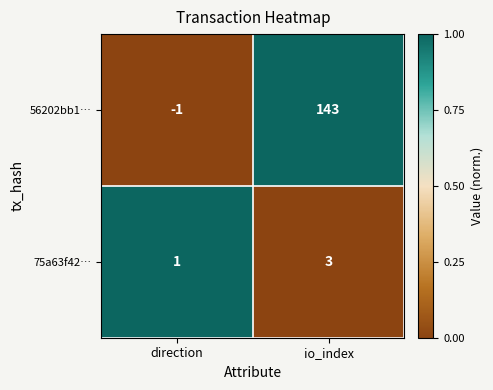

The value of 56202bb1… at io_index is 143. True or false?

True